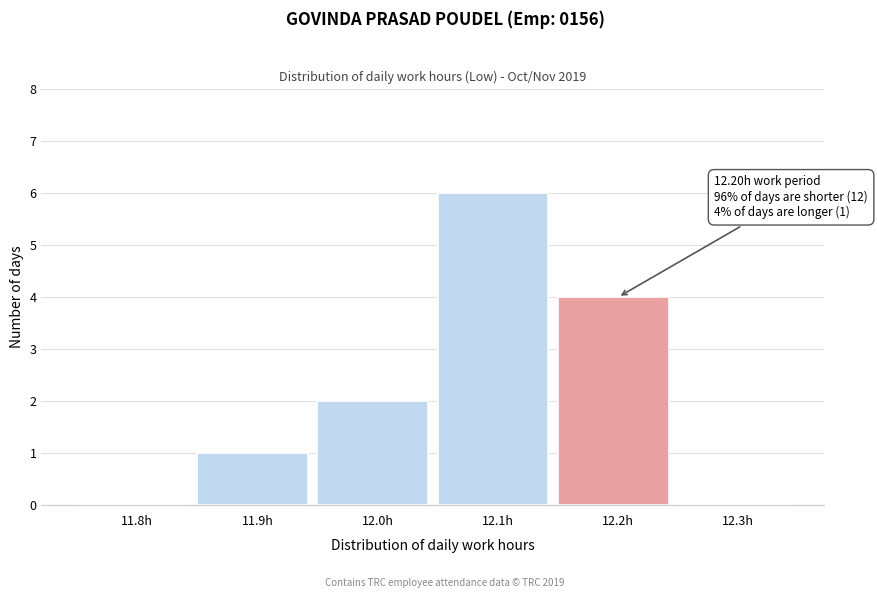

Reading left to right, extract all data points from this chart.

11.8h=0	11.9h=1	12.0h=2	12.1h=6	12.2h=4	12.3h=0